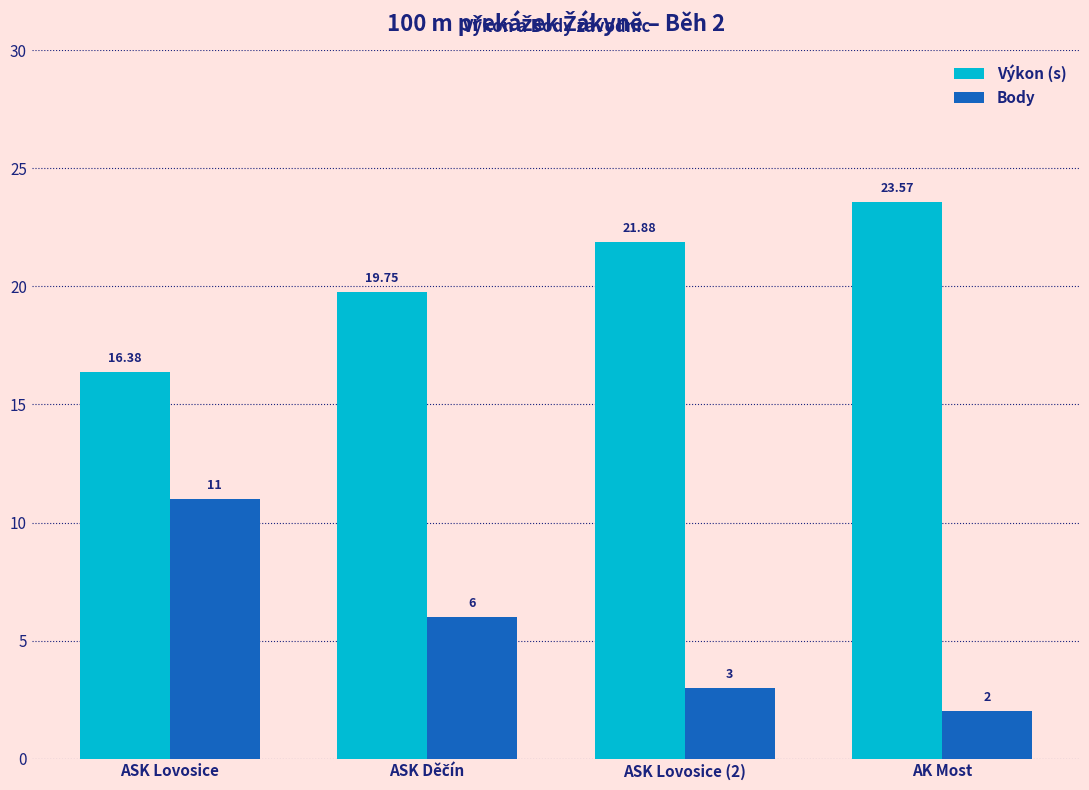

How many data points in Výkon (s) are less than 21?

2